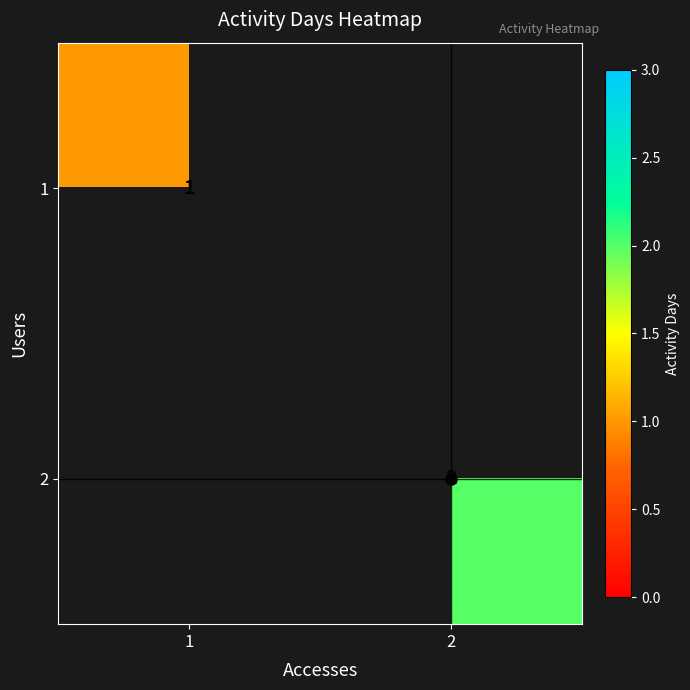

The value of 2 at 2 is 2. True or false?

True